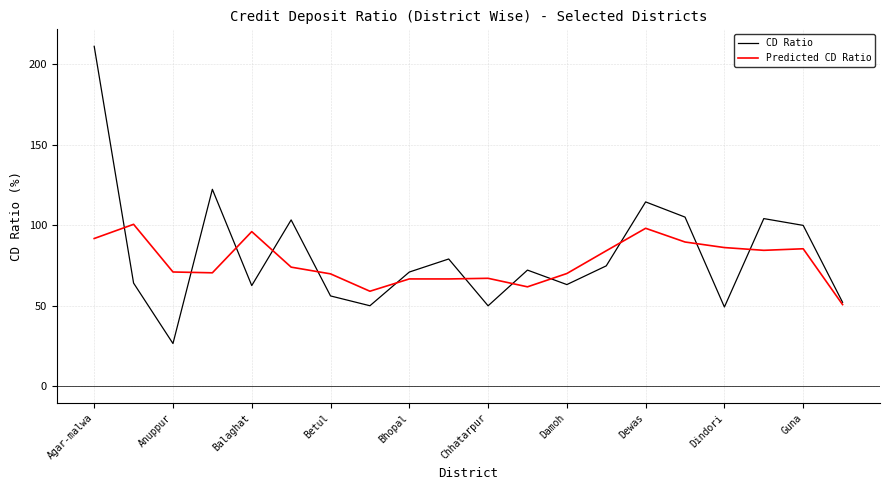

Which series has the largest range (max minus min)?

CD Ratio